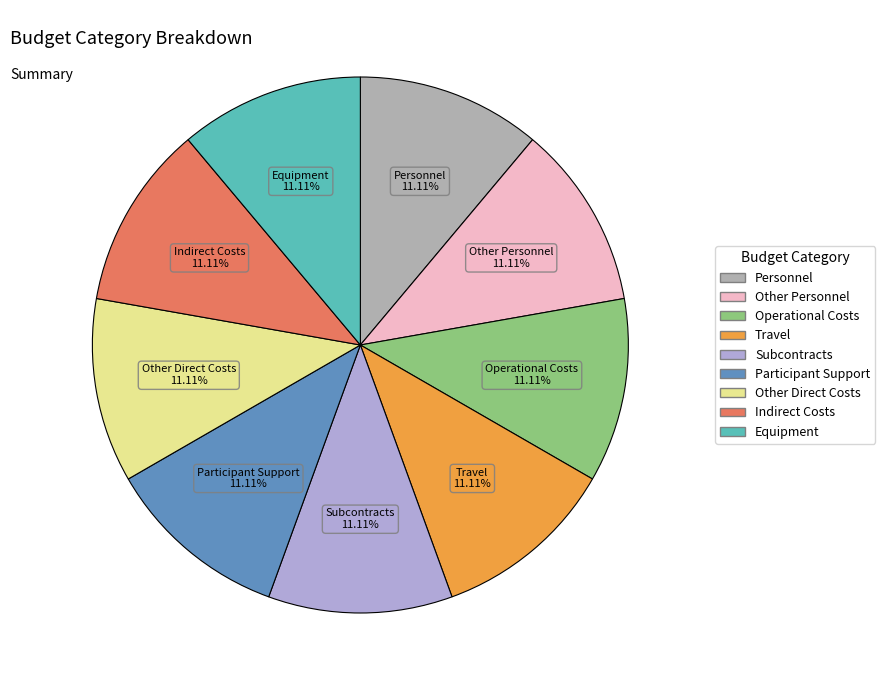

Is Indirect Costs the majority of the pie?

No